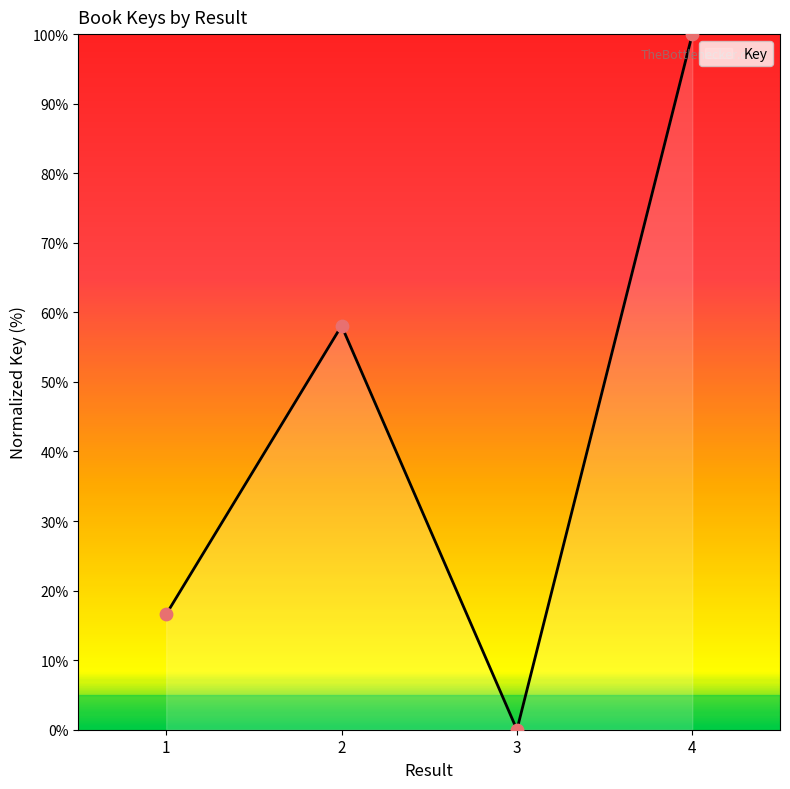

What is the change in value from 3 to 4?

+100.0